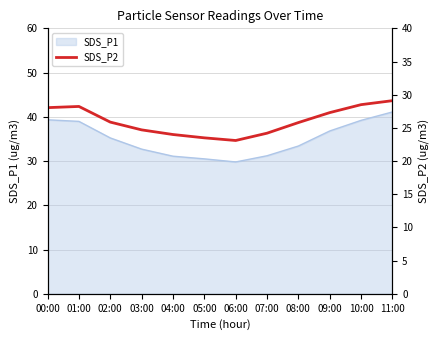

What is the label of the 11th point from the left?

10:00